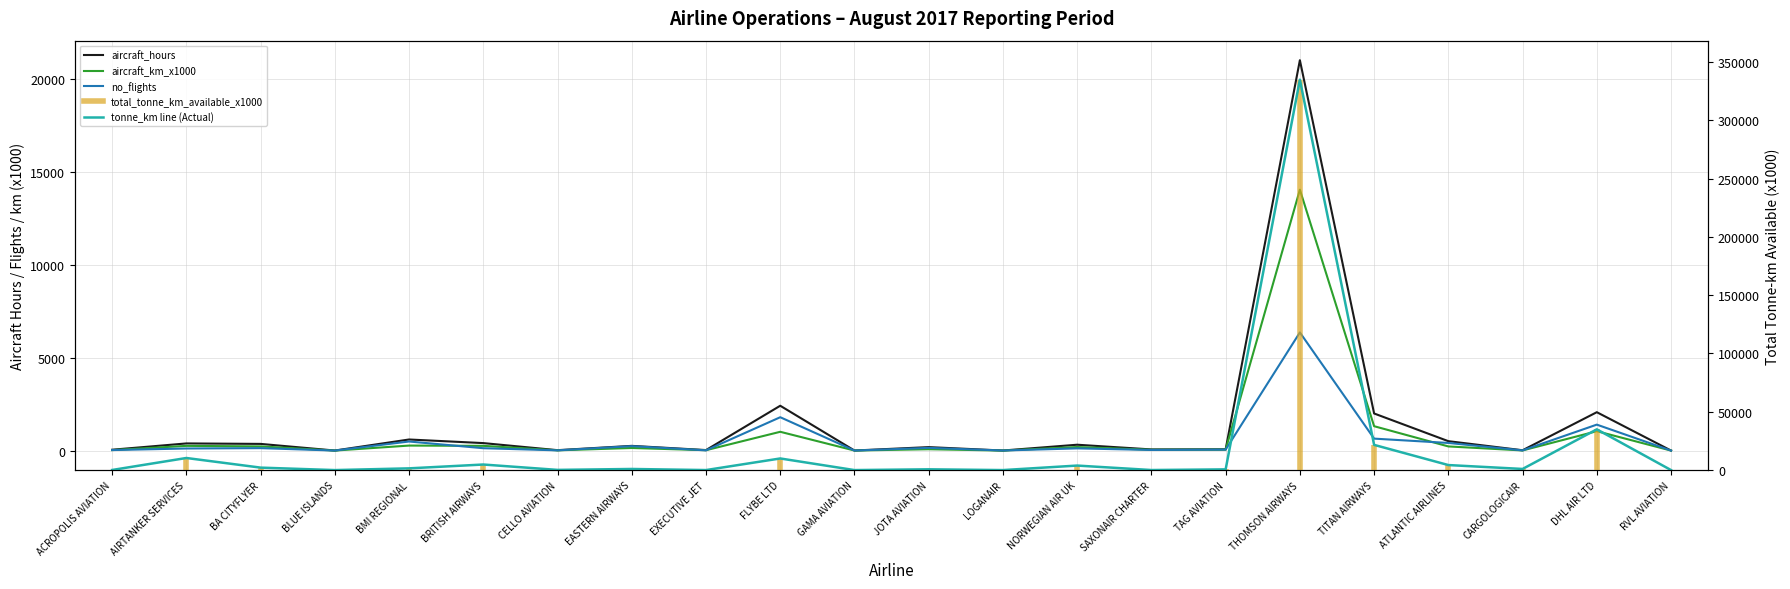

What is the sum of all aircraft_km_x1000 values?

19220.0